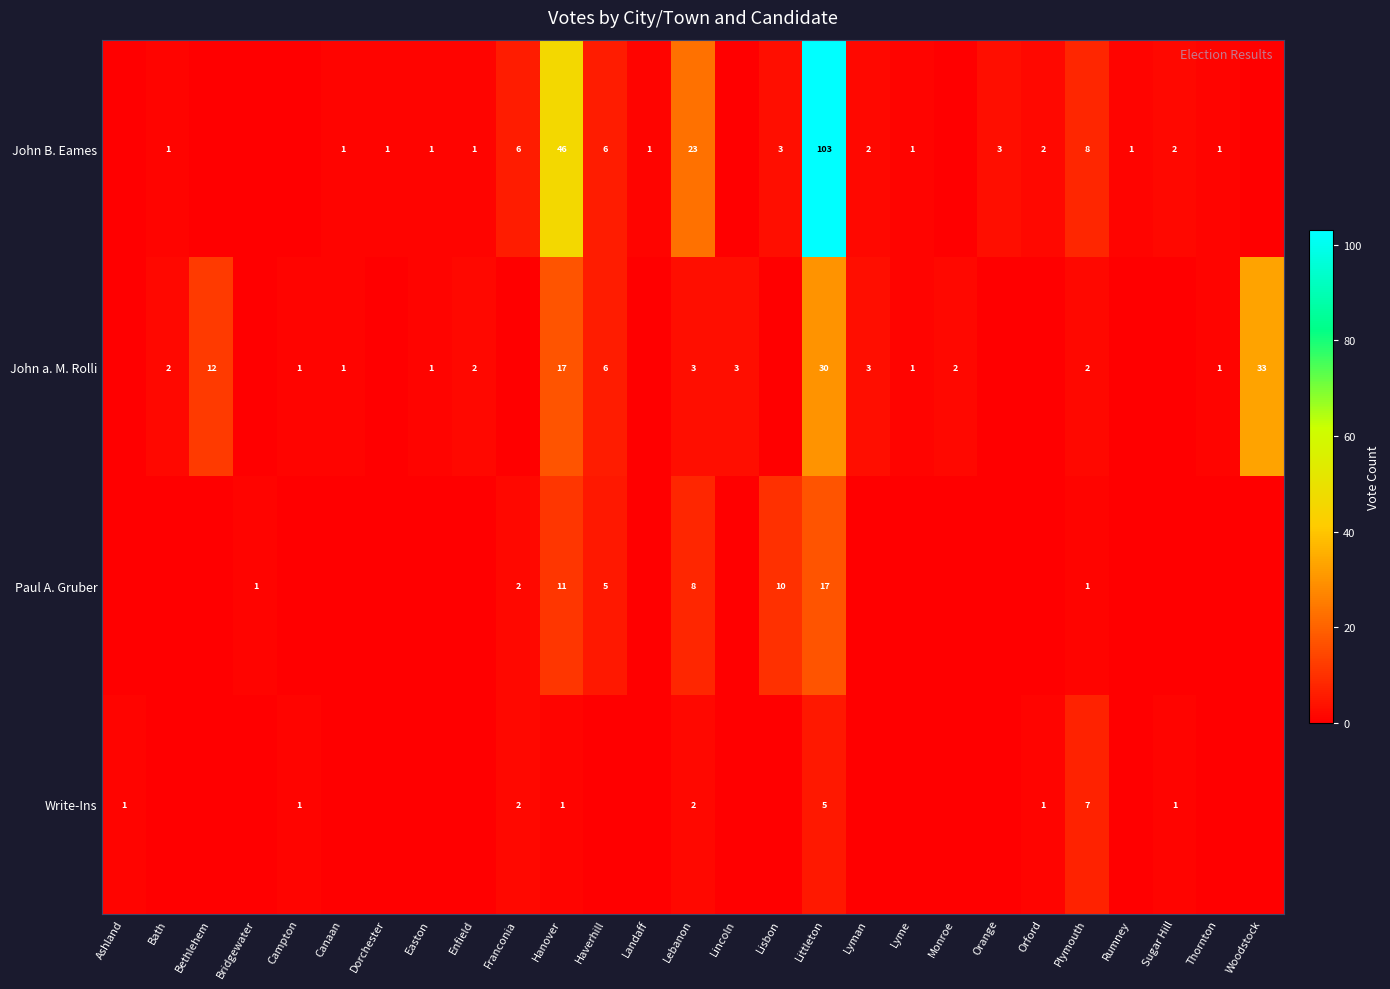

True or false: Write-Ins has a value of 1 at Lebanon.

False